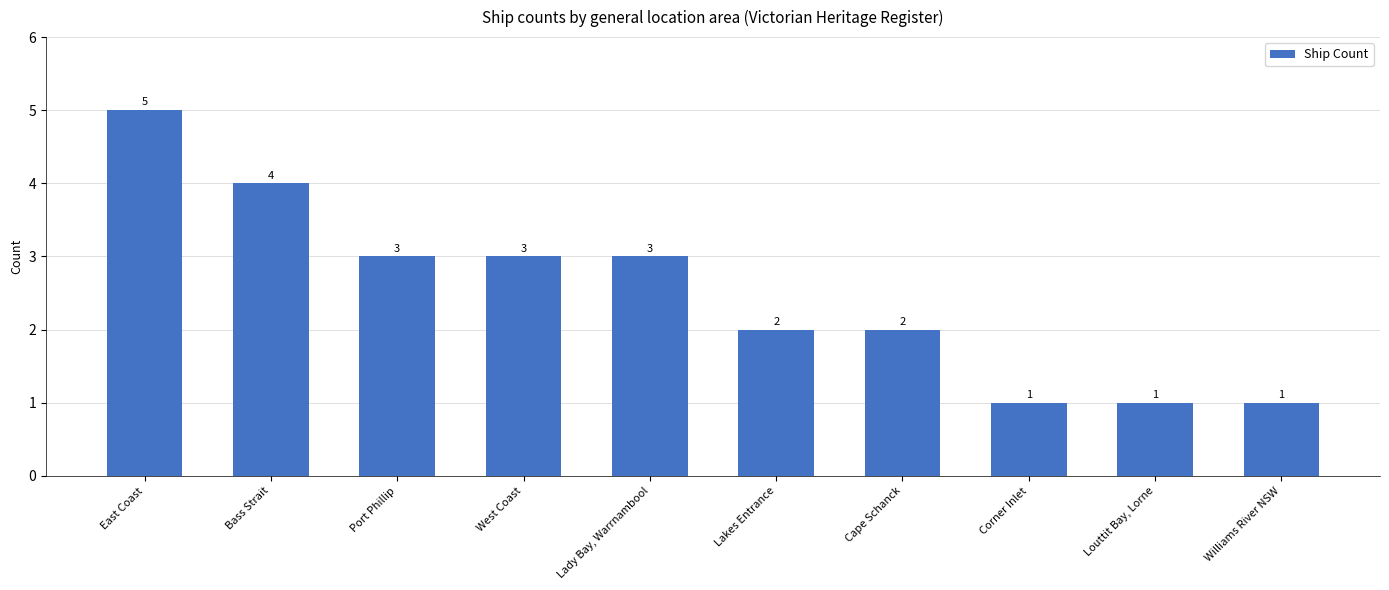

What is the difference between the maximum and minimum values?

4